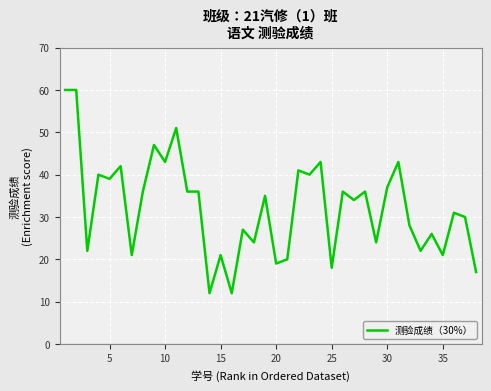

True or false: the data has more than 1 interior local peaks.

True